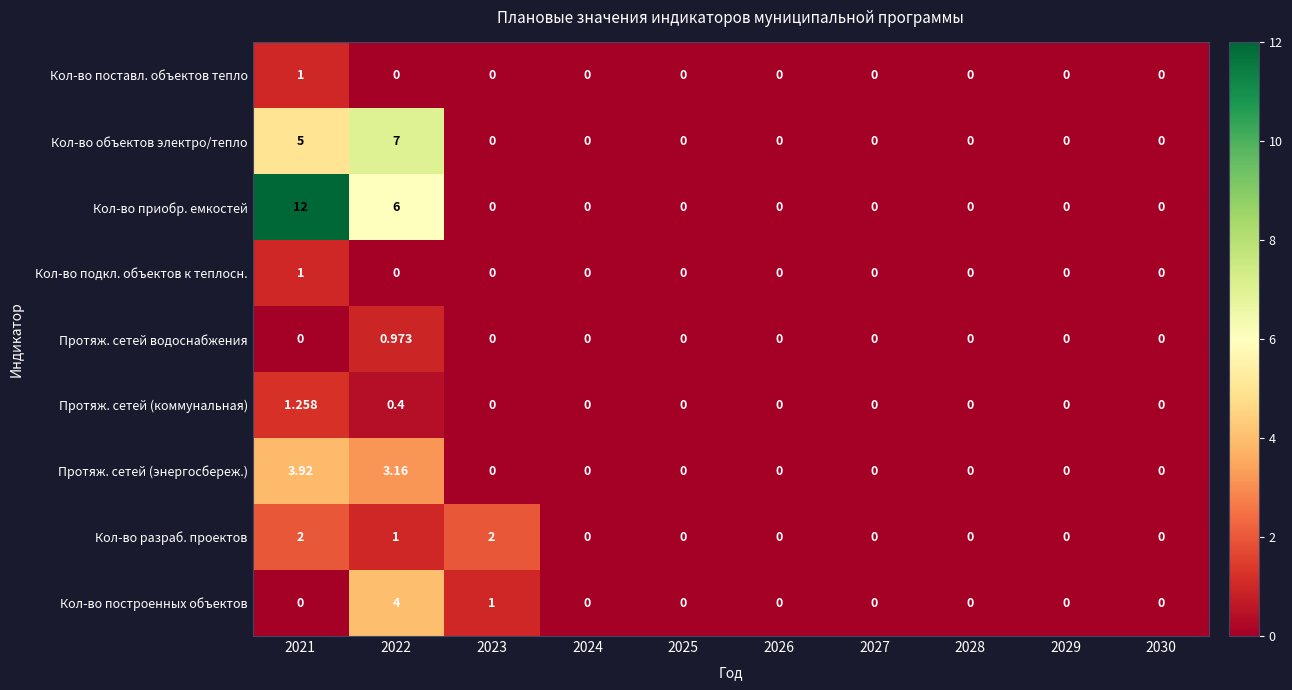

Which series has the largest range (max minus min)?

Кол-во приобр. емкостей